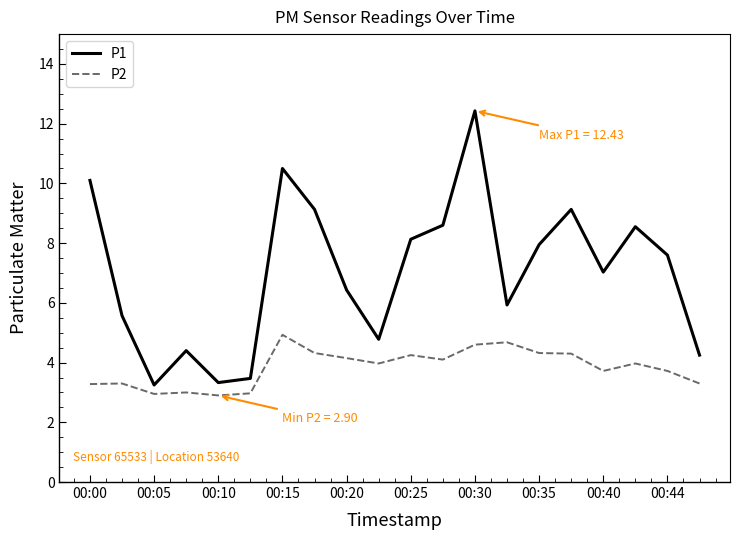

How many interior local valleys does the P1 series have?

5